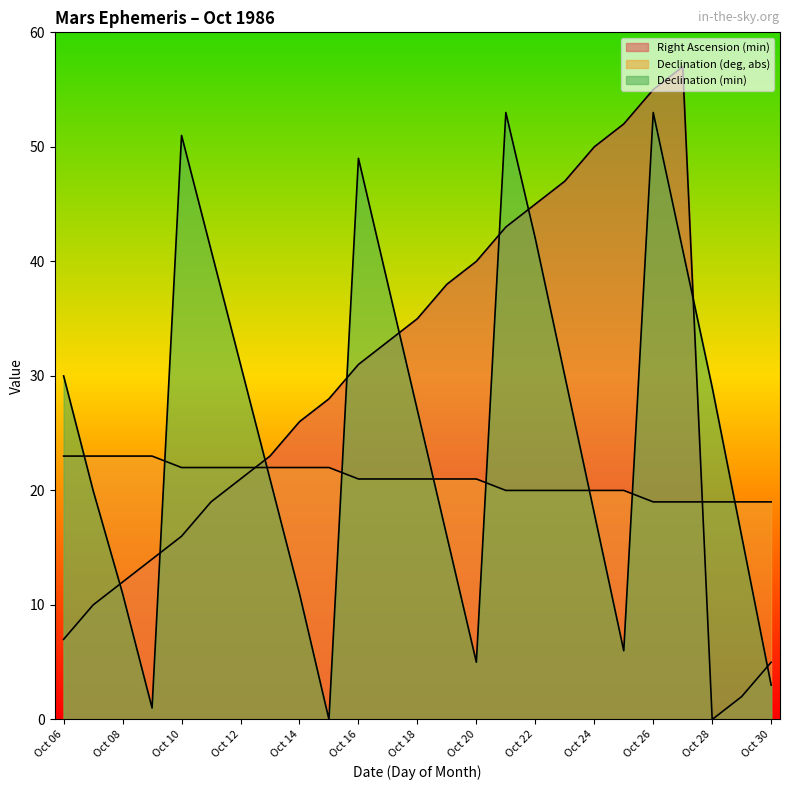

What are all the series names shown in the legend?

Right Ascension (min), Declination (deg, abs), Declination (min)